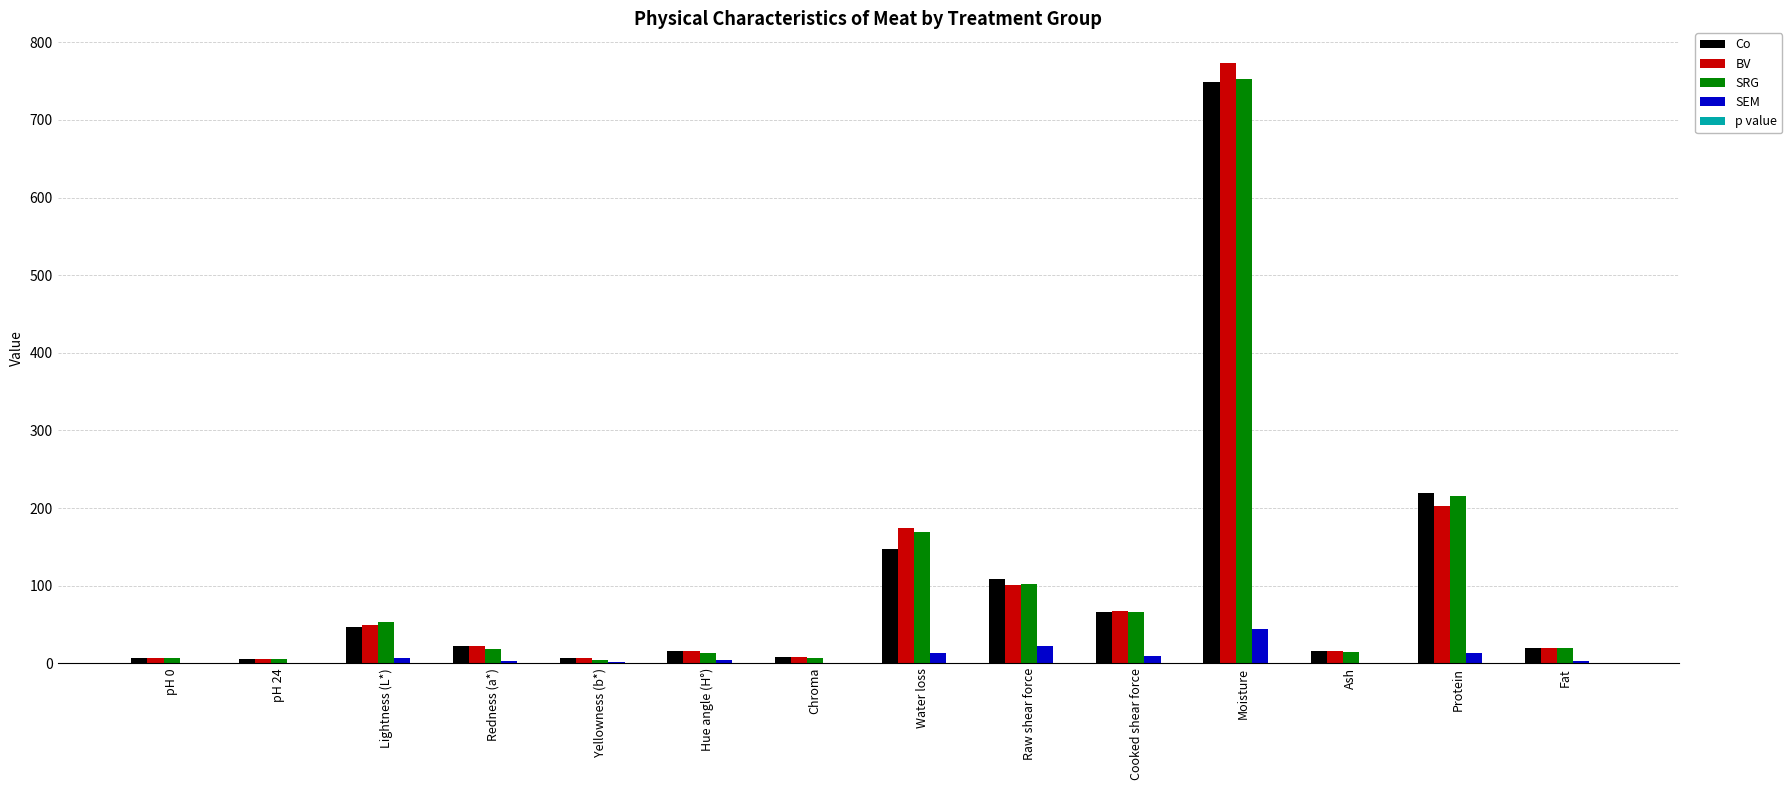

What is the maximum value shown in the chart?

773.0